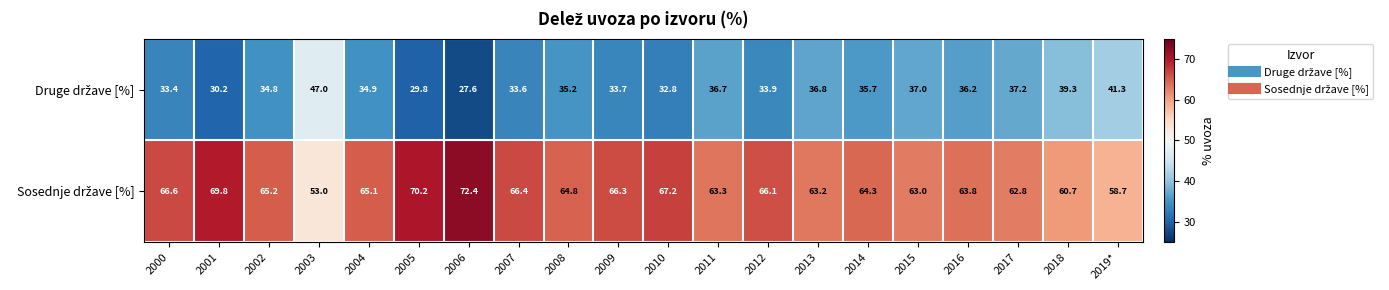

What is the spread (max minus min) of values at 2012?

32.2